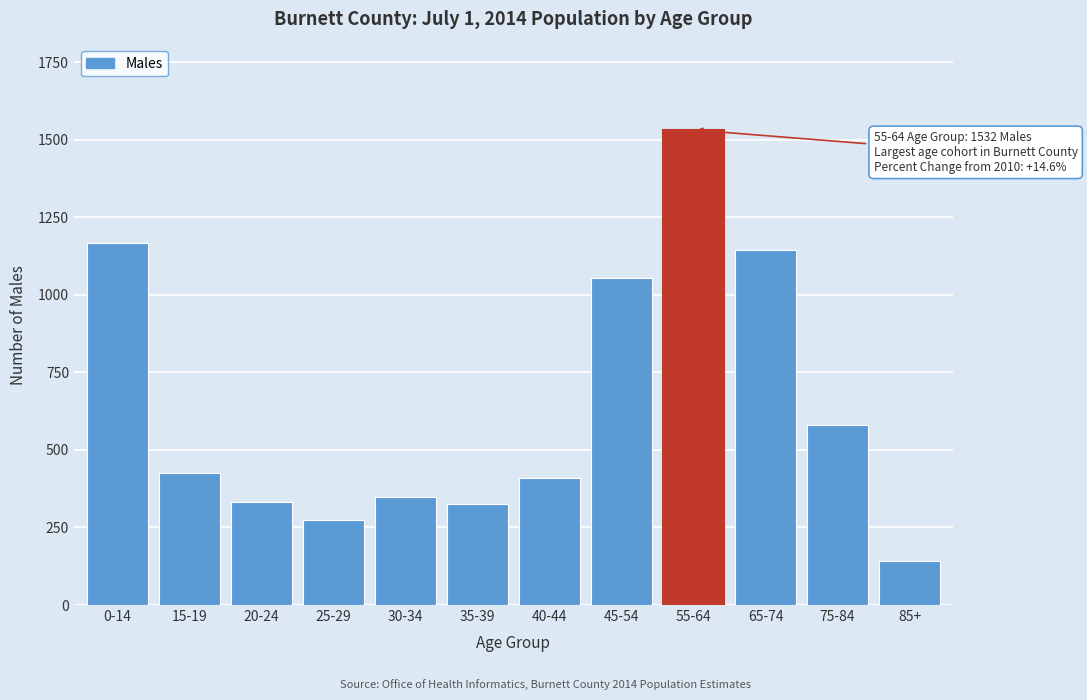

At which category does the chart reach its peak across all series?

55-64